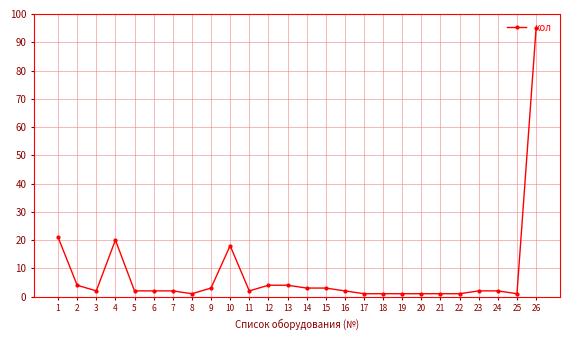

At which category does the data reach its first local peak?

4